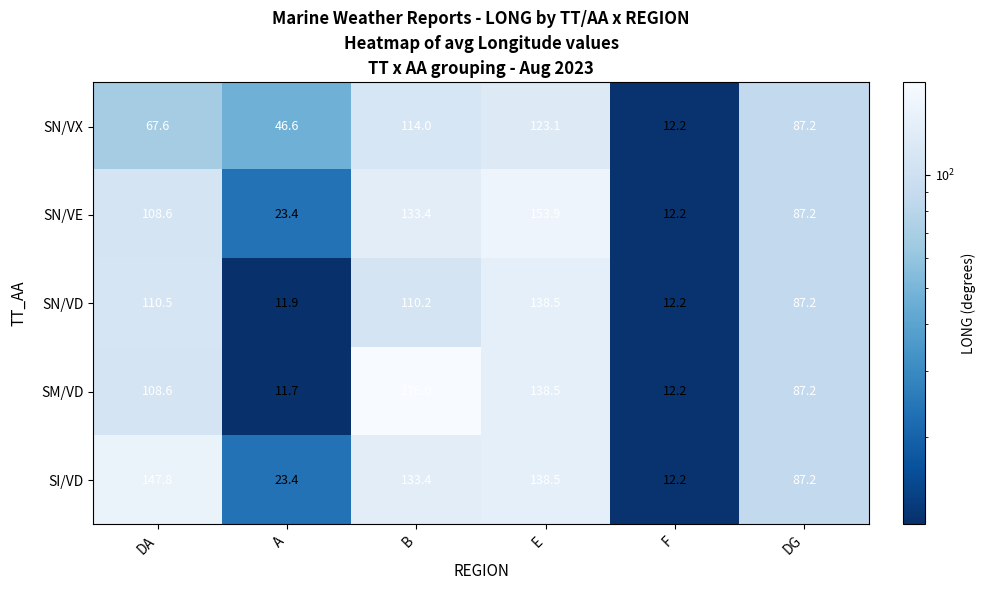

Reading left to right, transcribe all the data shown in this chart.

SN/VX: 67.6	46.6	114.0	123.1	12.2	87.2
SN/VE: 108.6	23.4	133.4	153.9	12.2	87.2
SN/VD: 110.5	11.9	110.2	138.5	12.2	87.2
SM/VD: 108.6	11.7	176.0	138.5	12.2	87.2
SI/VD: 147.8	23.4	133.4	138.5	12.2	87.2